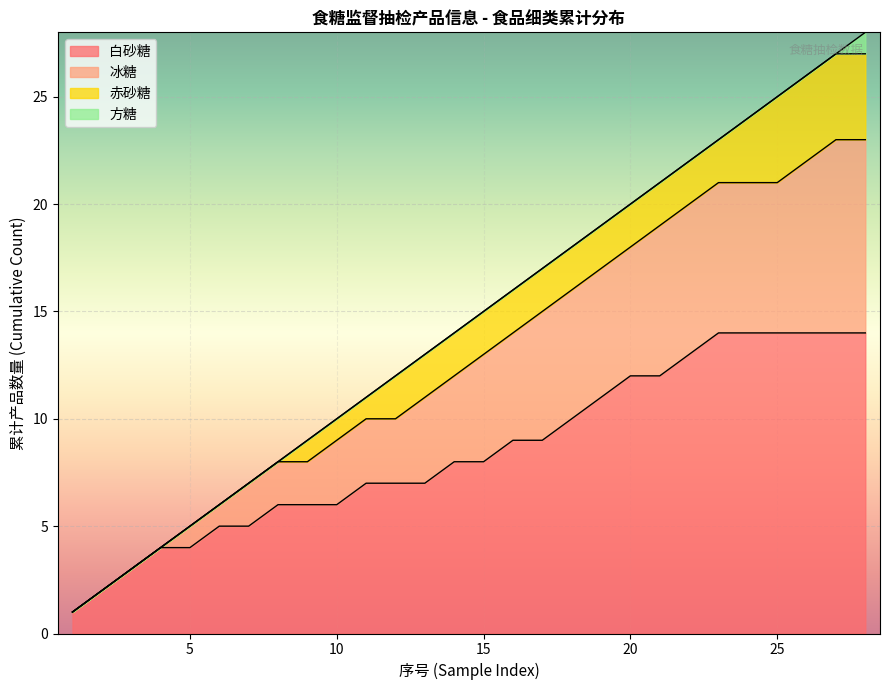

What is the maximum value for 白砂糖?

14